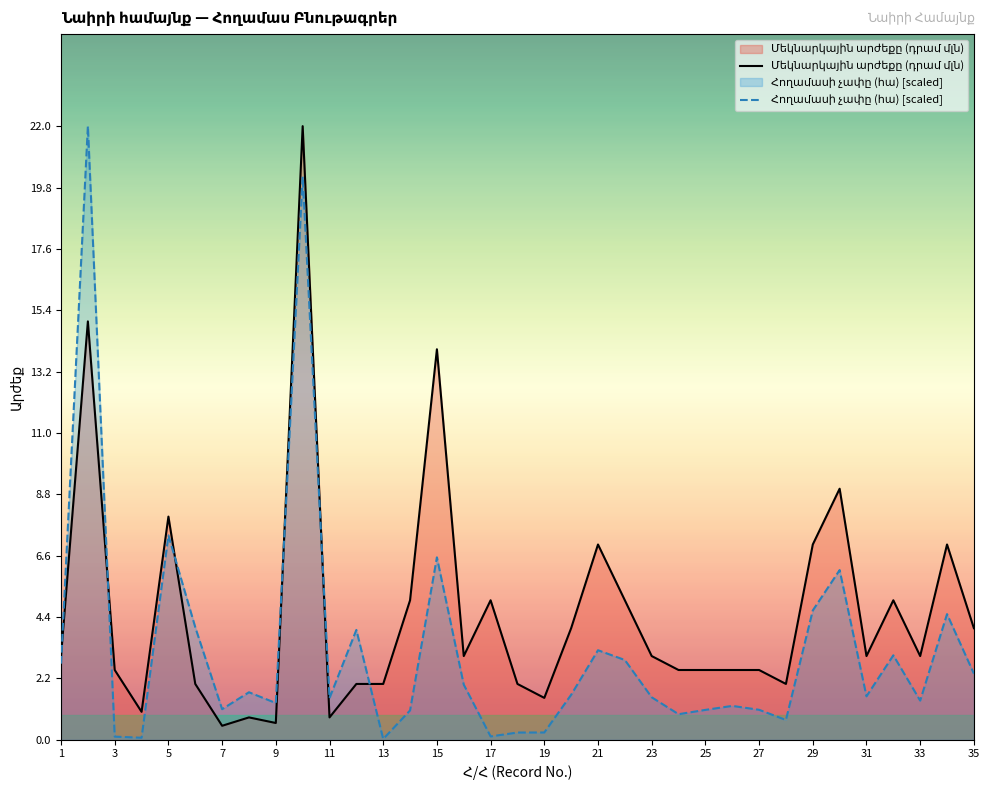

Which series ends up on top after the final intersection of Հողամասի չափը (հա) and Մեկնարկային արժեքը (դրամ մլն)?

Մեկնարկային արժեքը (դրամ մլն)